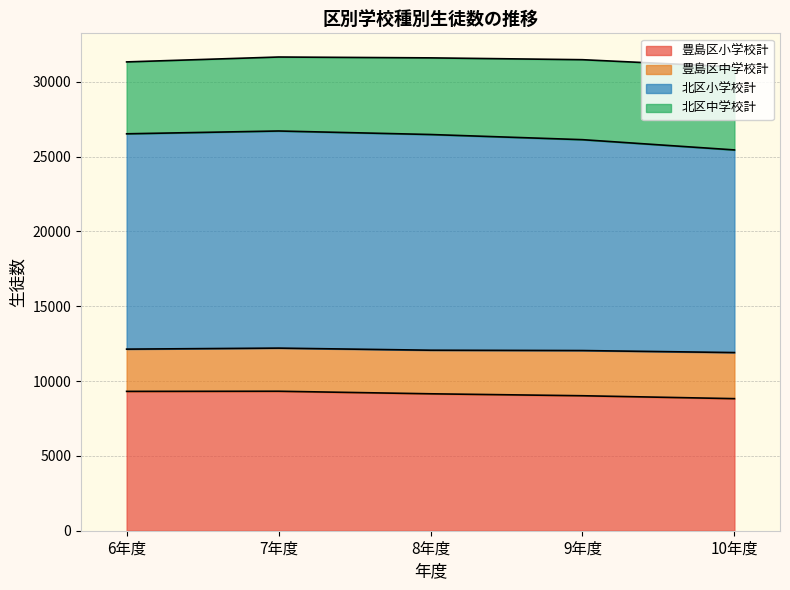

At which label does 豊島区小学校計 reach its peak?

7年度